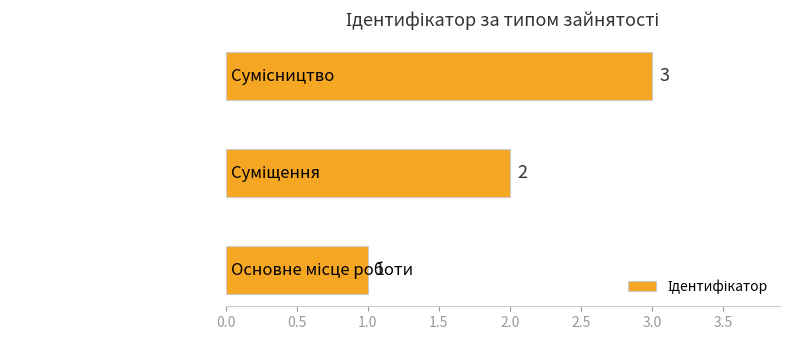

What is the average value?

2